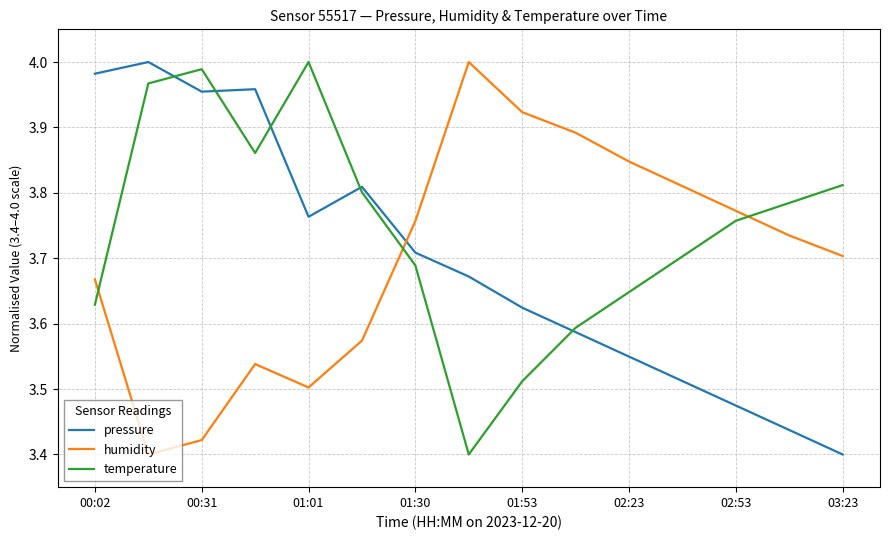

True or false: humidity and temperature intersect in this chart.

True